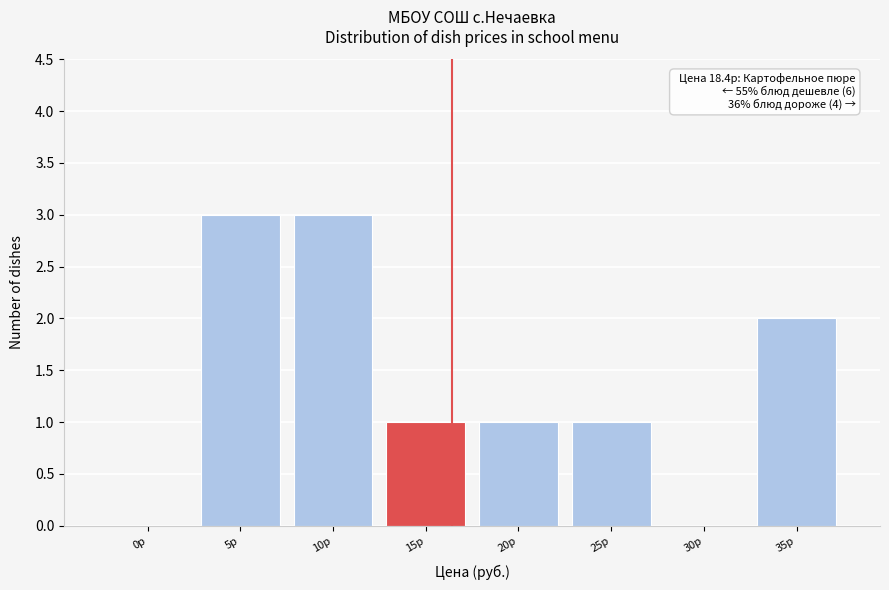

Reading left to right, list all the values displayed in this chart.

0р=0	5р=3	10р=3	15р=1	20р=1	25р=1	30р=0	35р=2